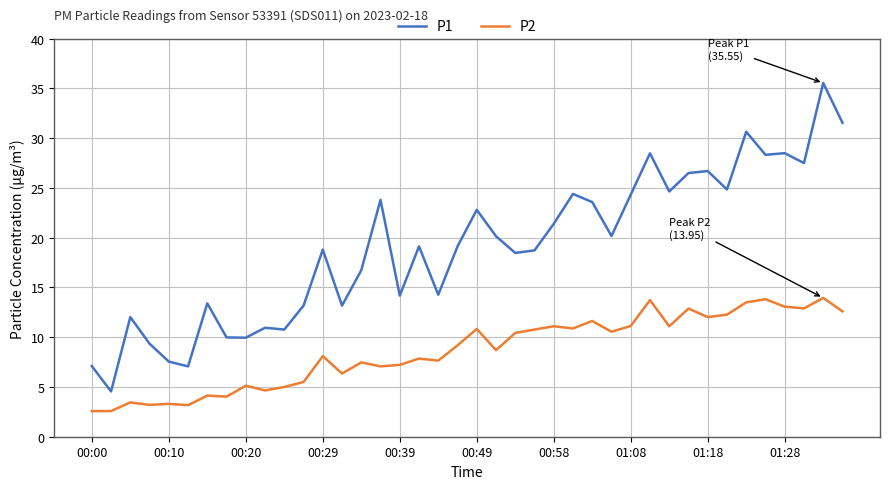

How many lines are shown in the chart?

2